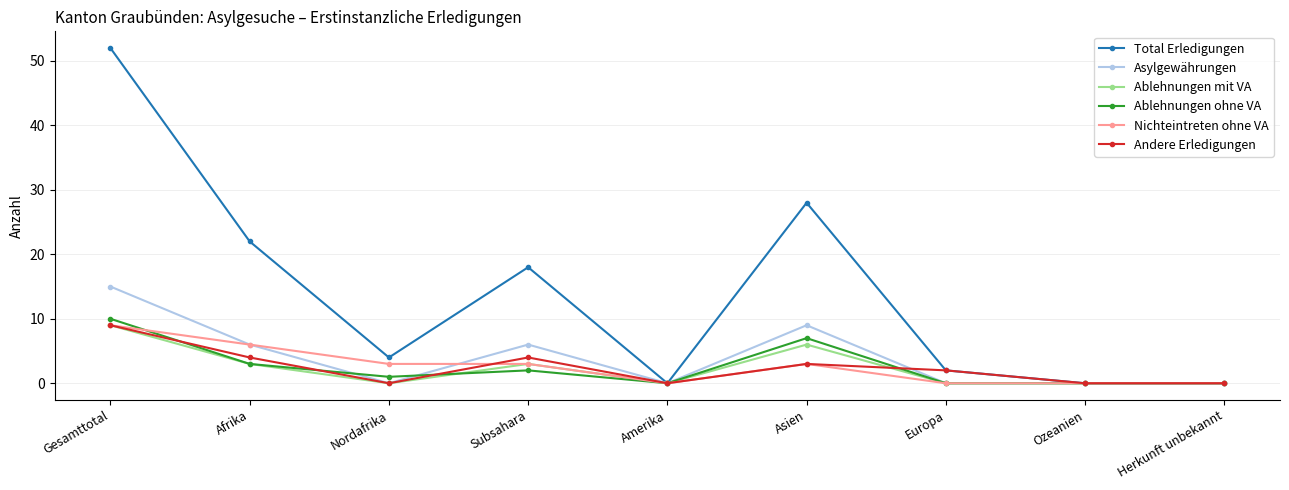

What is the difference between the Ablehnungen ohne VA values at Gesamttotal and Amerika?

10